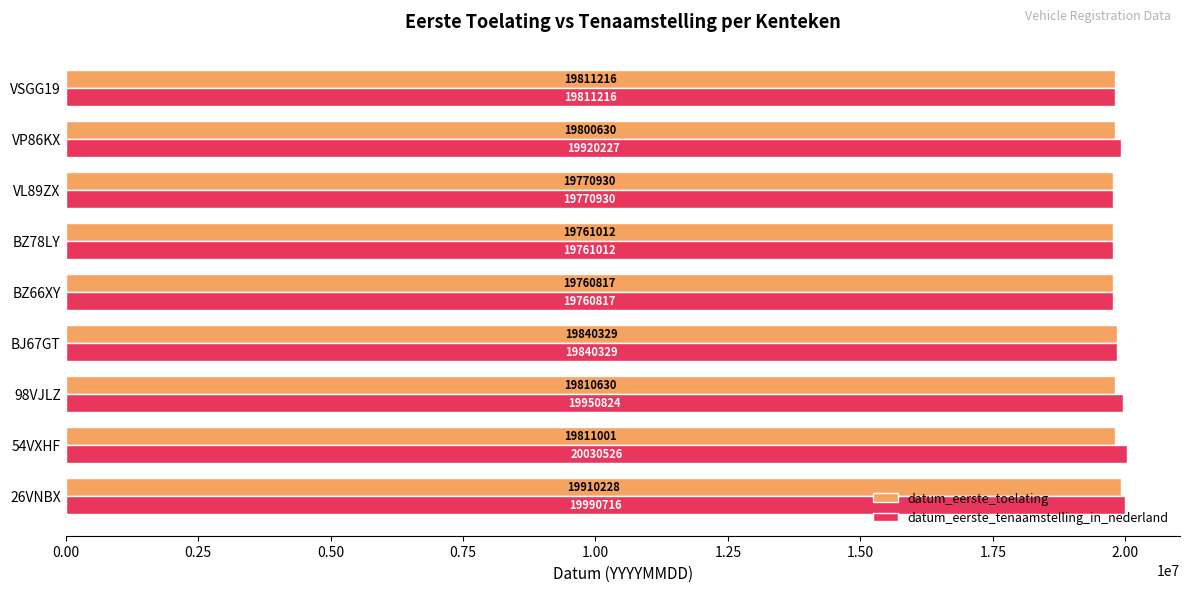

What is the difference between the maximum and second lowest values in the datum_eerste_toelating series?

149216